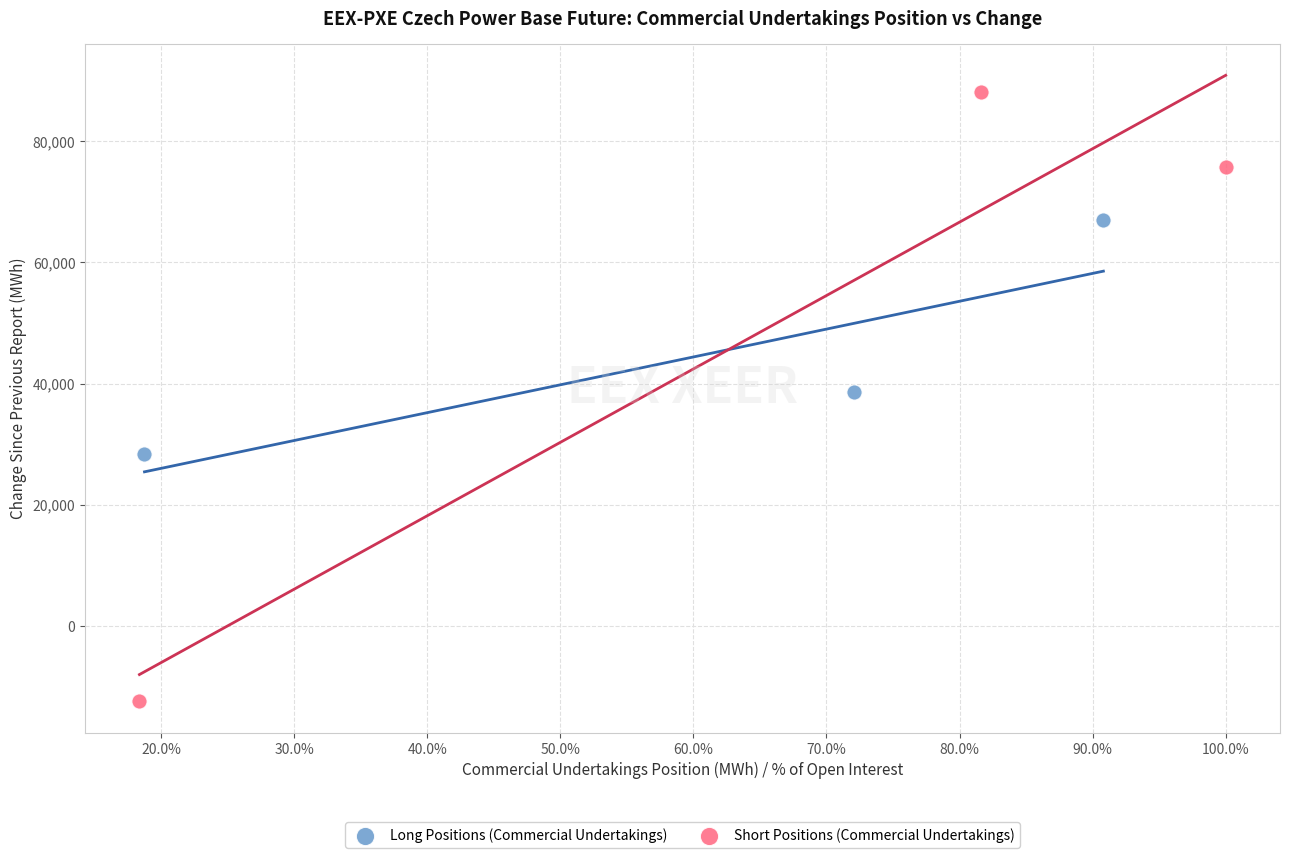

Which series reaches the maximum Y coordinate?

Short Positions (Commercial Undertakings)